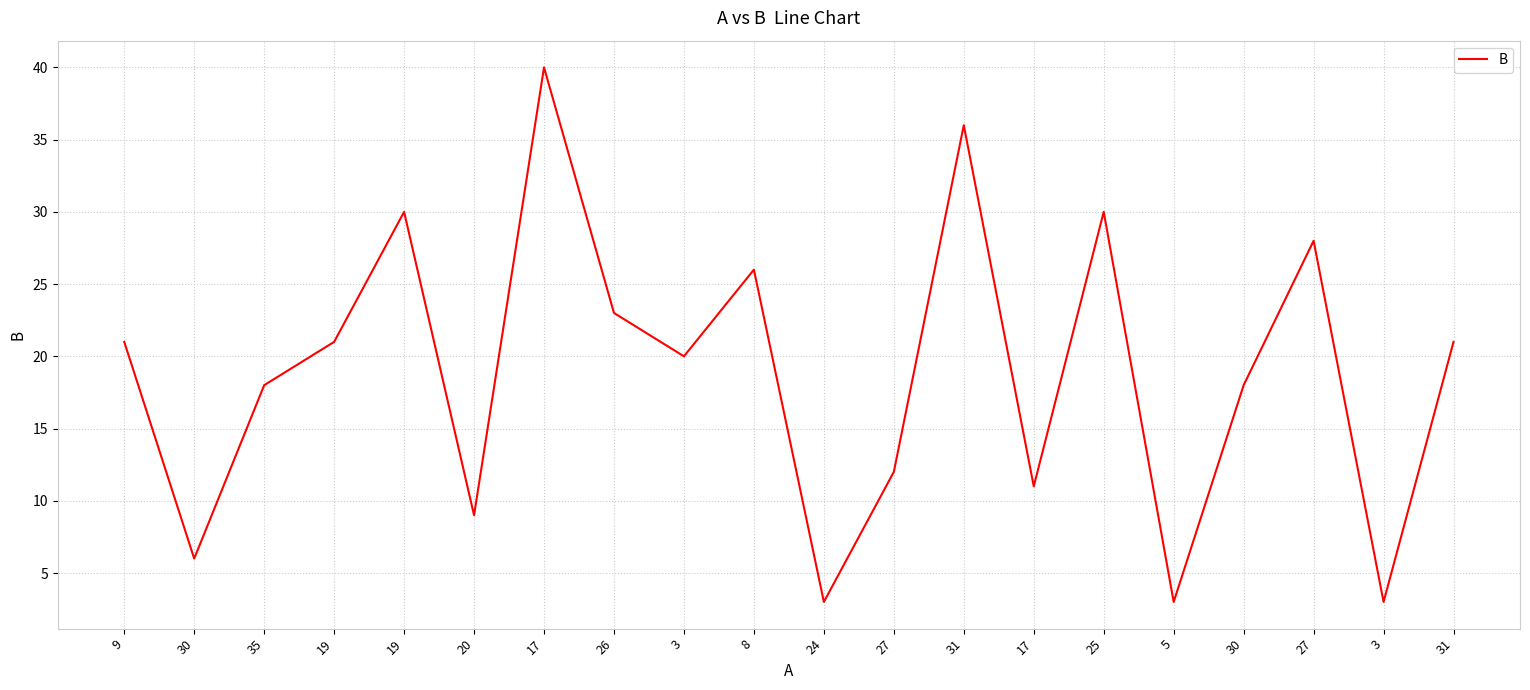

How many lines are shown in the chart?

1